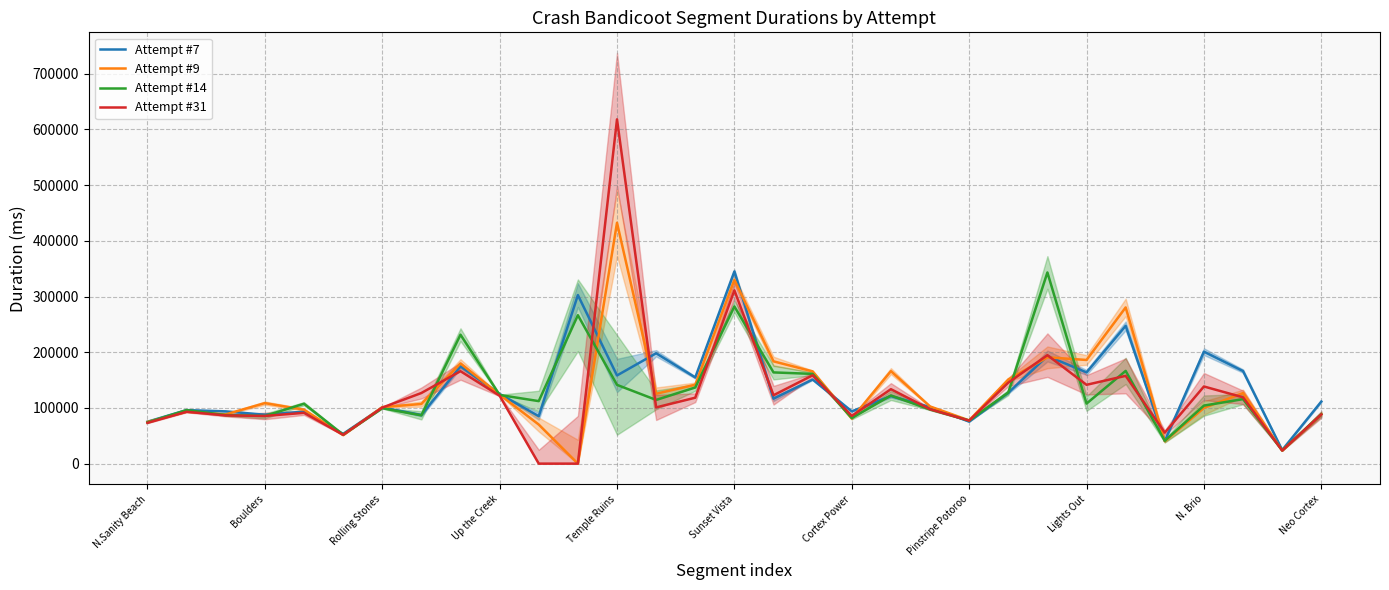

The value of Attempt #7 at Up the Creek is 47264. True or false?

False